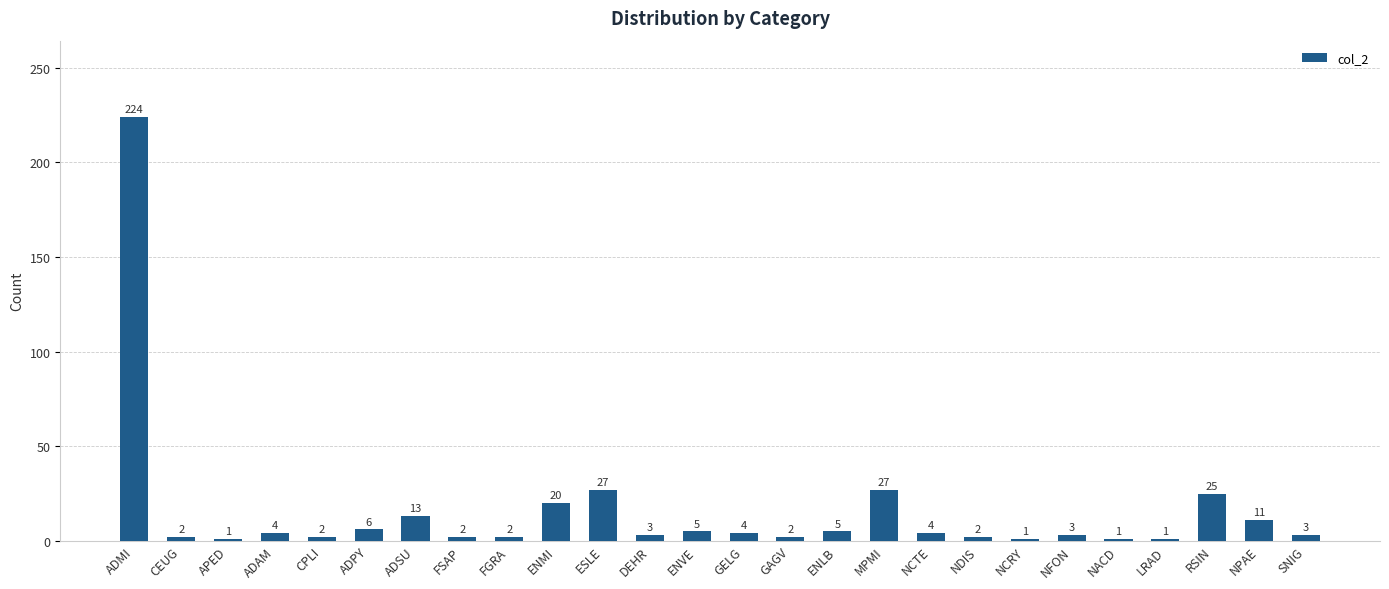

What is the sum of all values?

400